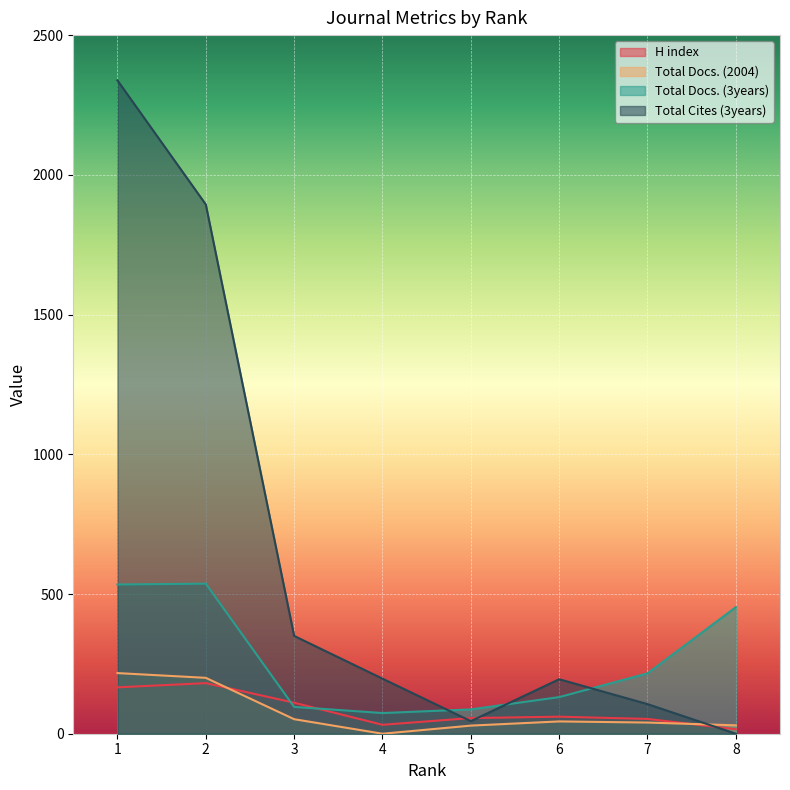

Between which two adjacent categories do H index and Total Docs. (2004) first intersect?

2 and 3